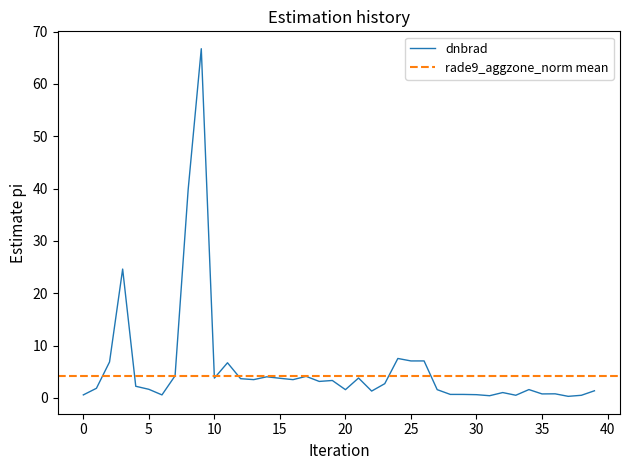

What is the maximum value for dnbrad?

66.7